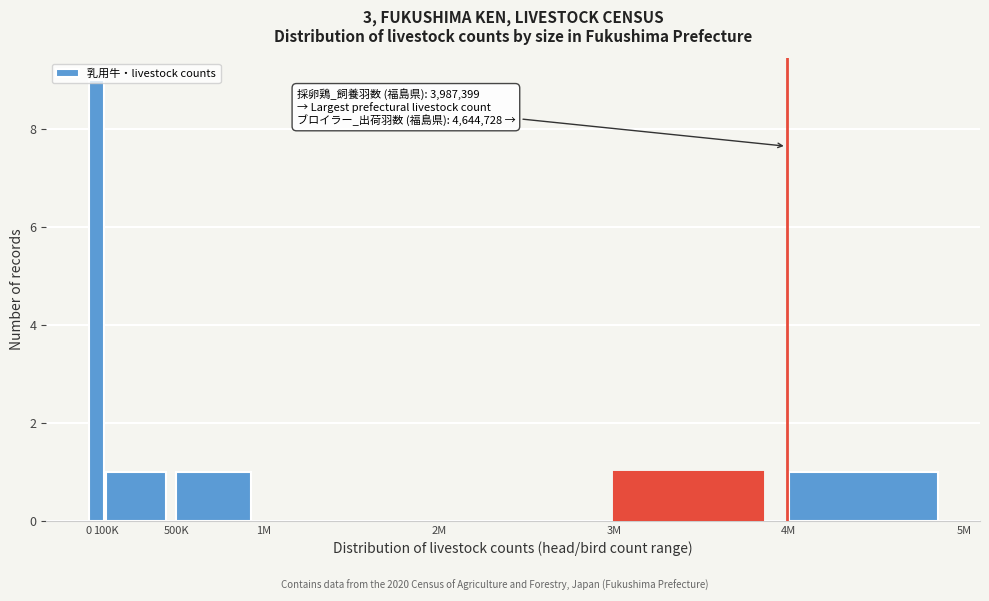

What is the maximum value shown in the chart?

9